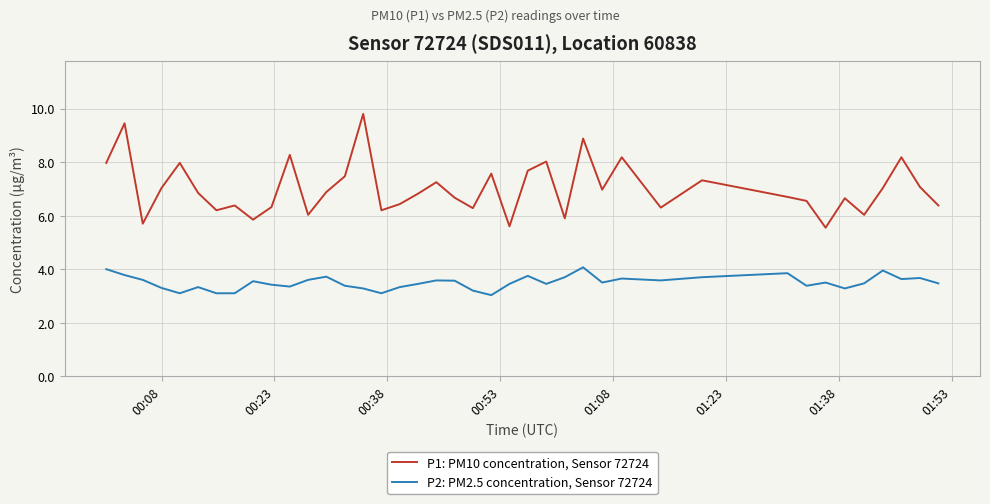

What are all the series names shown in the legend?

P1: PM10 concentration, Sensor 72724, P2: PM2.5 concentration, Sensor 72724